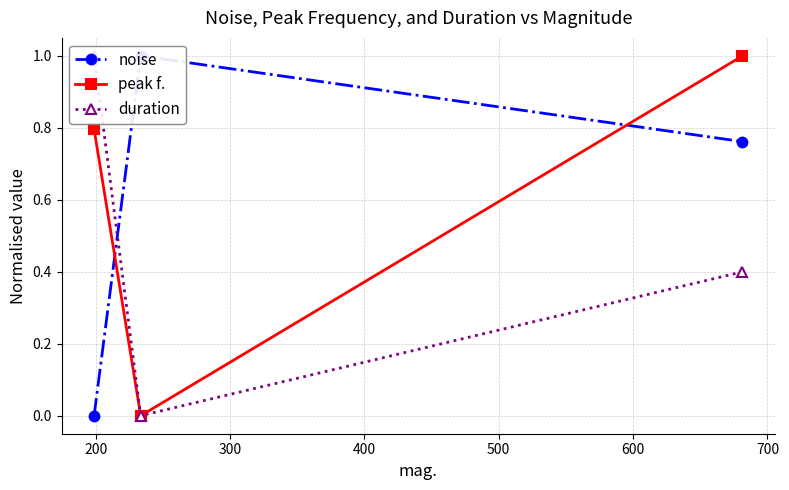

What are all the series names shown in the legend?

noise, peak f., duration